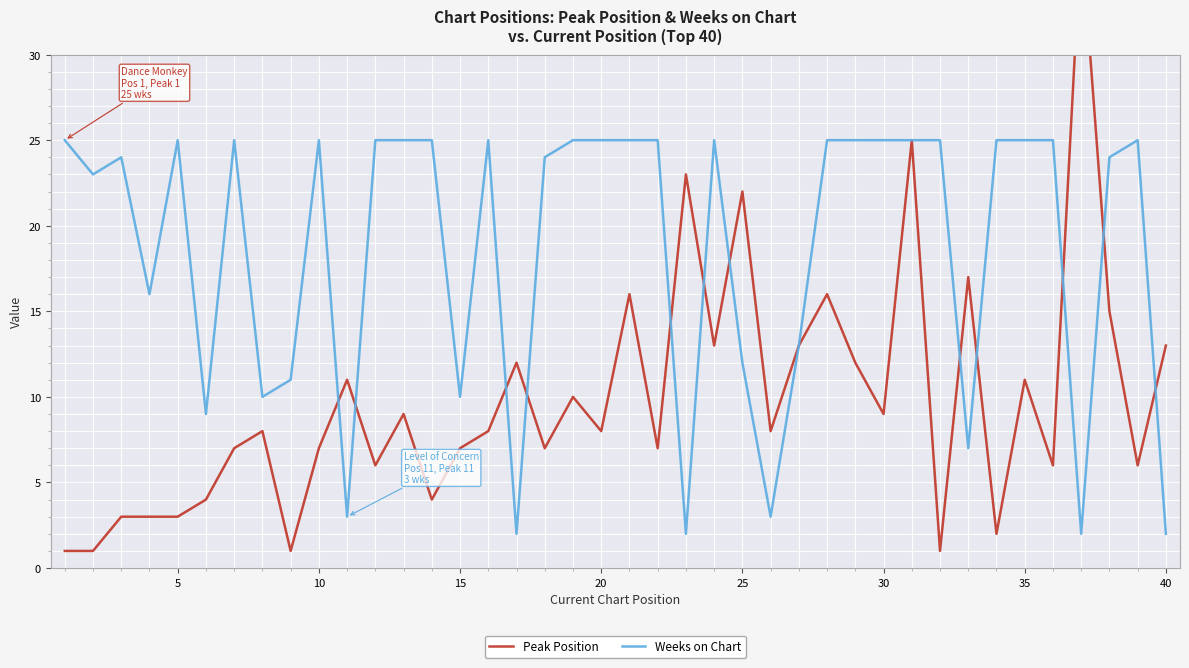

What is the difference between the second highest and minimum values in the Peak Position series?

24